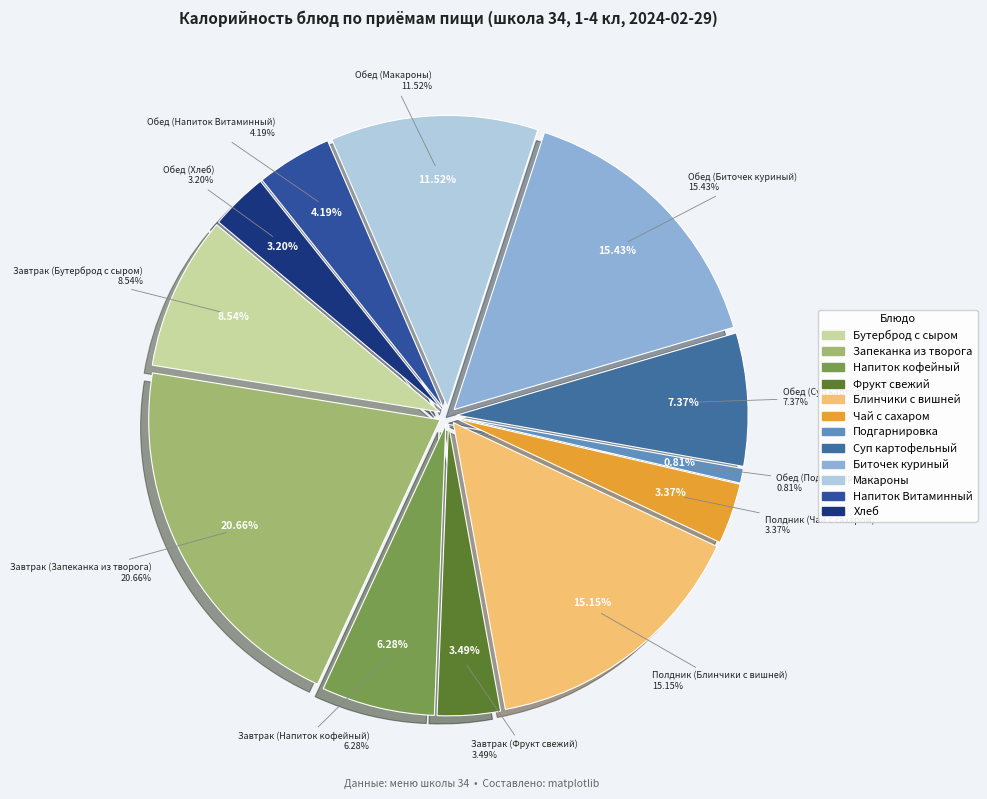

What percentage is the Завтрак (Бутерброд с сыром) slice, to the nearest percent?

9%